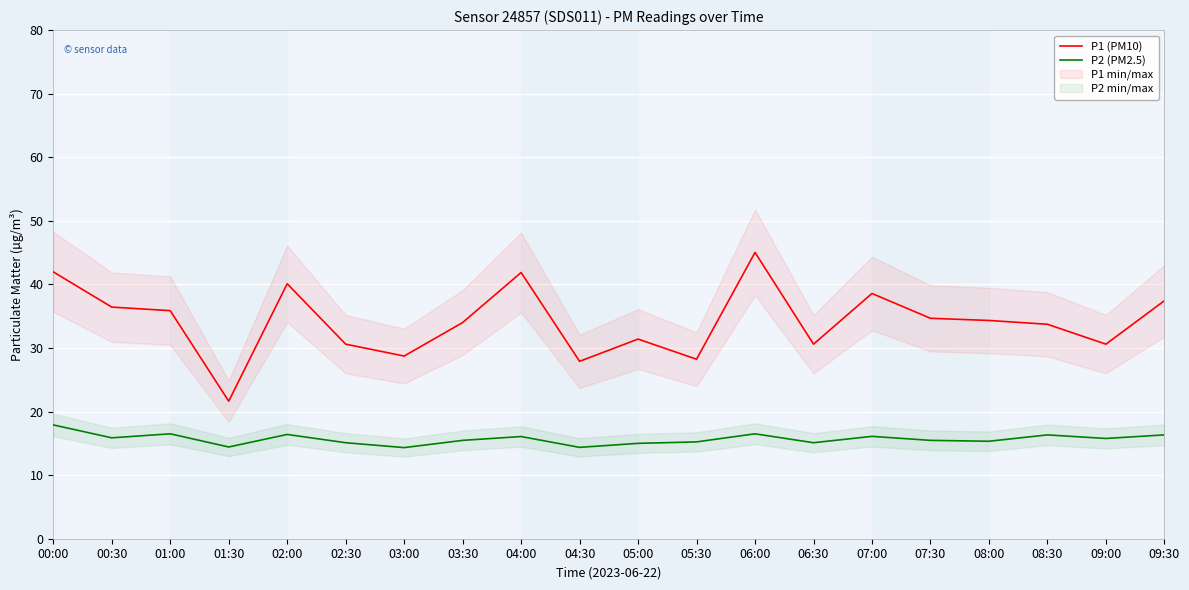

What are all the series names shown in the legend?

P1 (PM10), P2 (PM2.5)